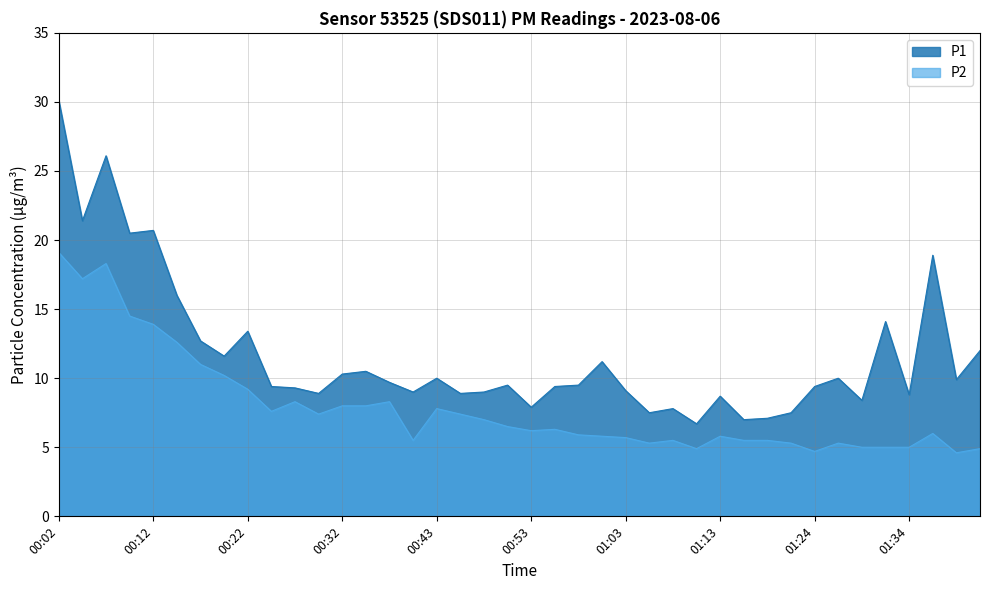

True or false: P1 and P2 cross at least once.

False